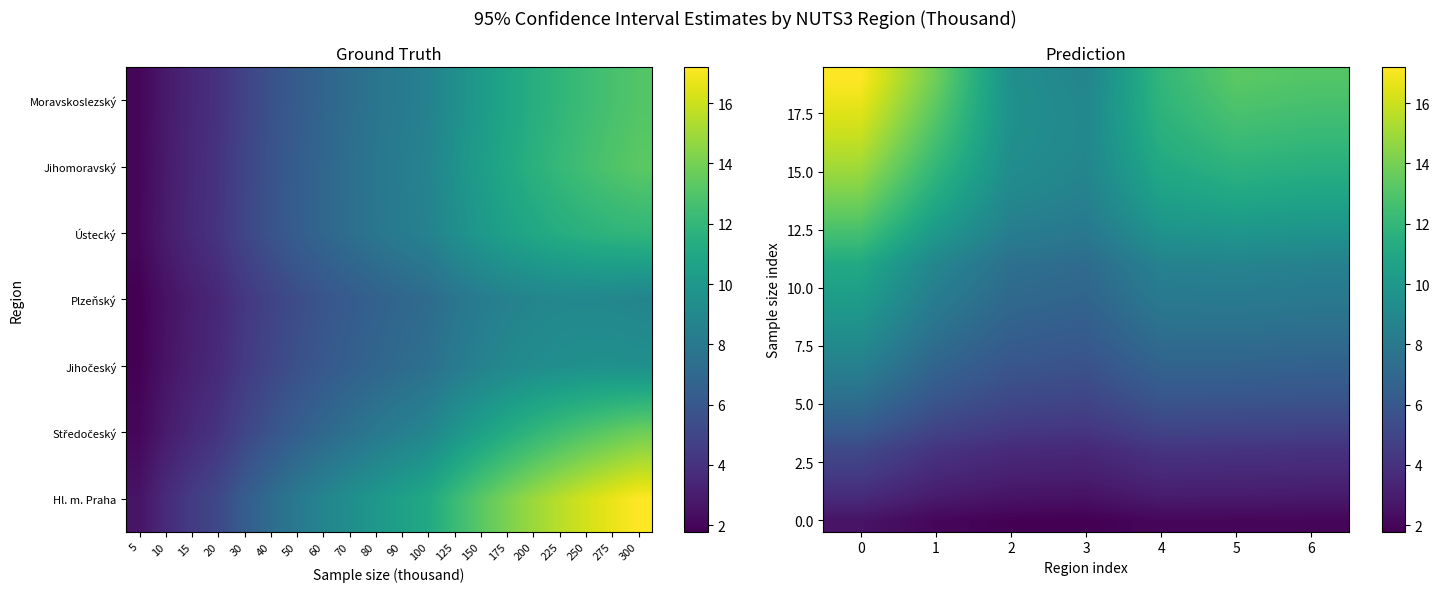

What is the highest value of the 10.0 series?

10.6